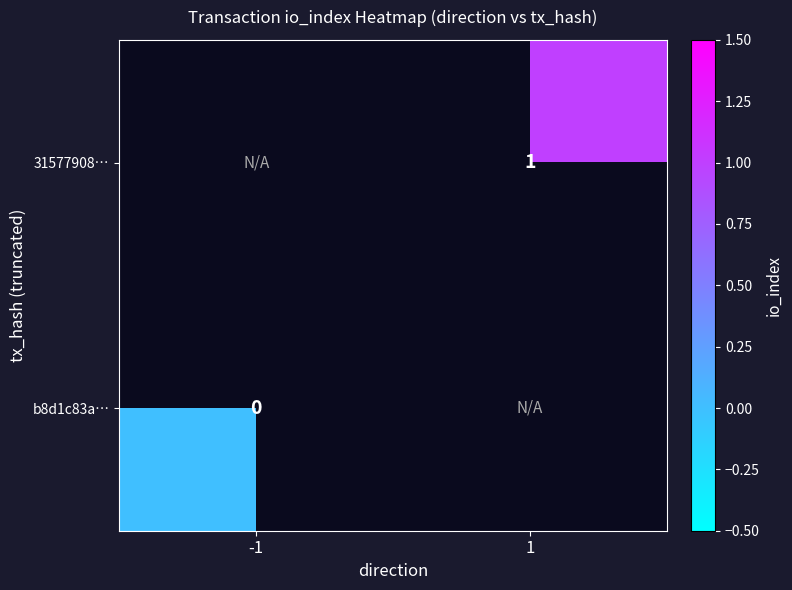

How many series are shown in this chart?

2